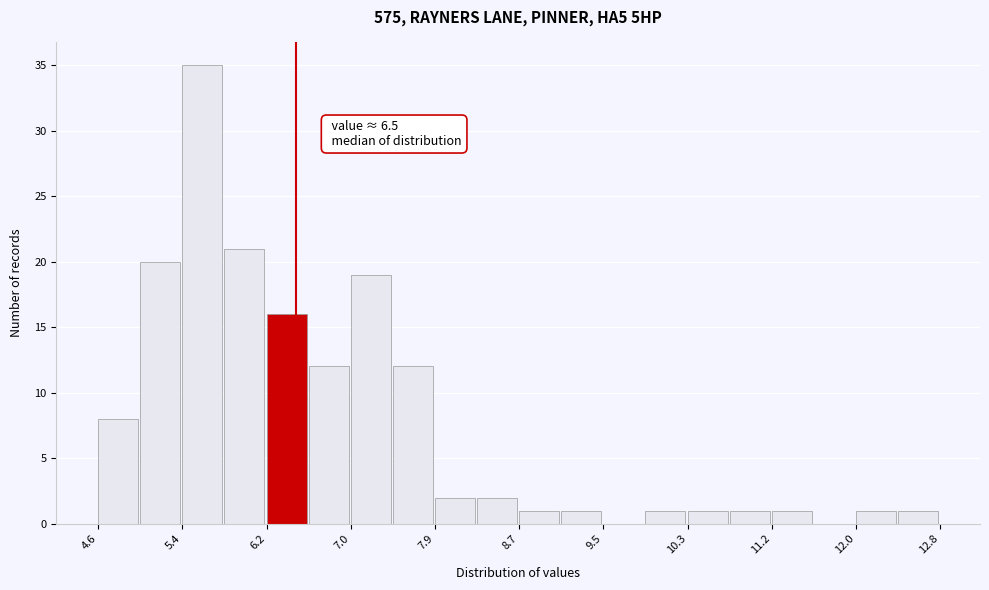

Over which range of the x-axis is the bar tallest?

5.4 to 5.8